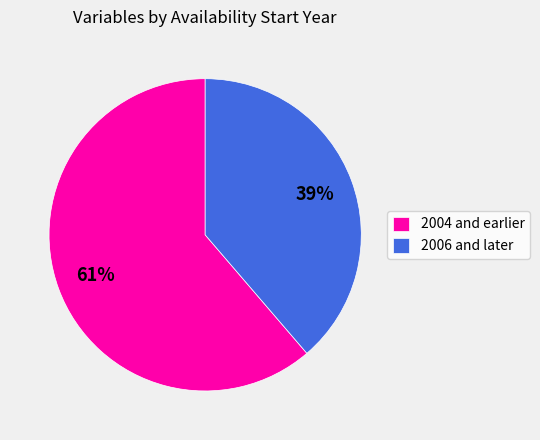

To the nearest percent, what percentage of the pie is 2006 and later?

39%